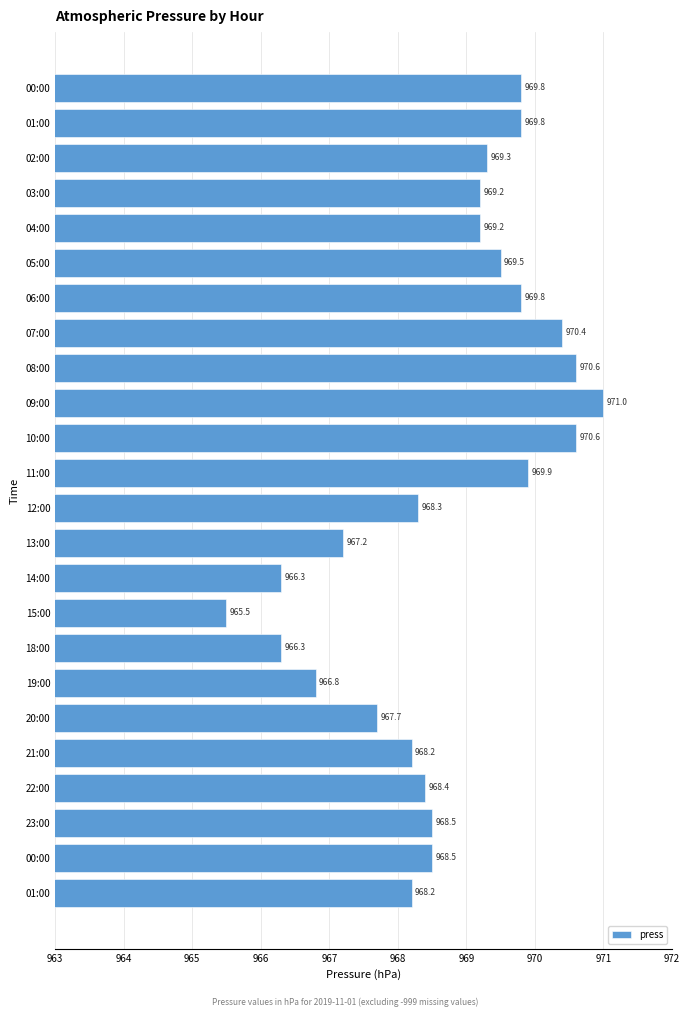

How many values are below 969?

12